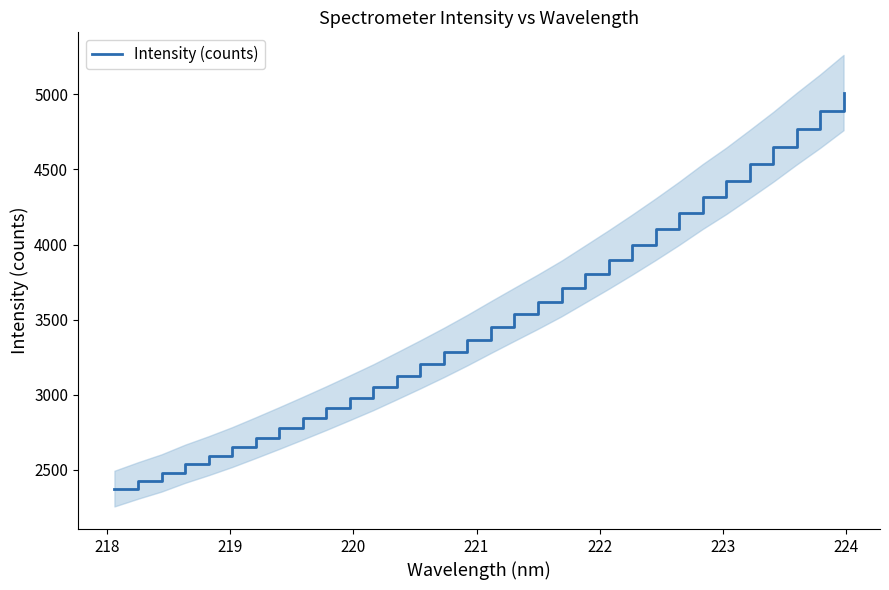

What is the minimum value for Intensity (counts)?

2376.0